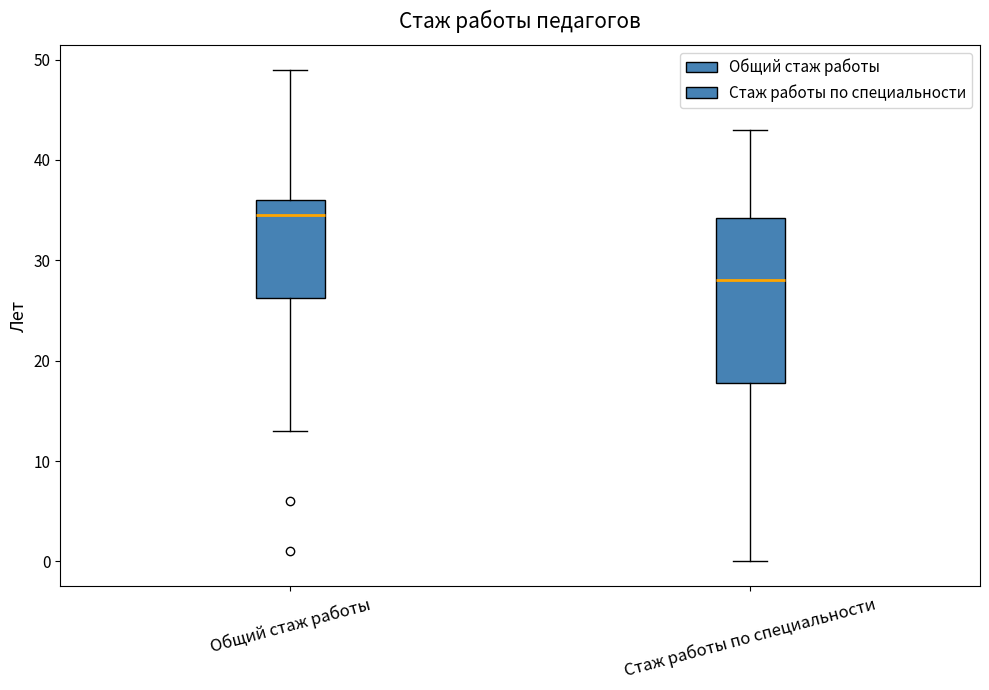

Where is the lower edge of the box for Общий стаж работы on the y-axis? The values are not printed on the chart, so give them approximately, as read against the axis.

26